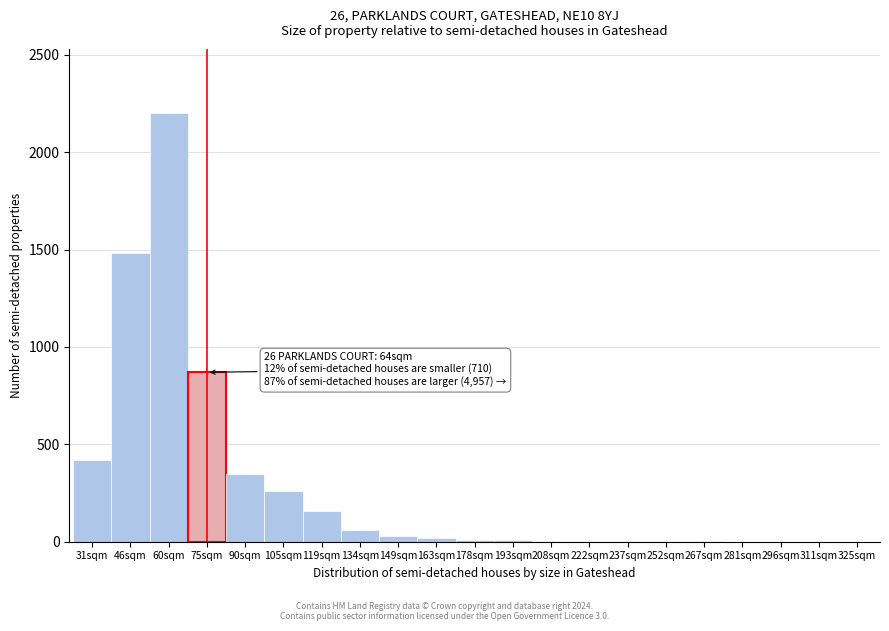

At which label is the value closest to 1100?

75sqm